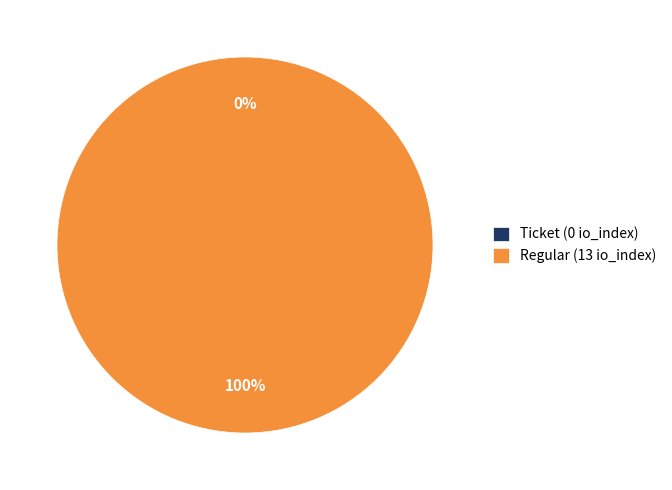

Count the number of slices in the pie.

2